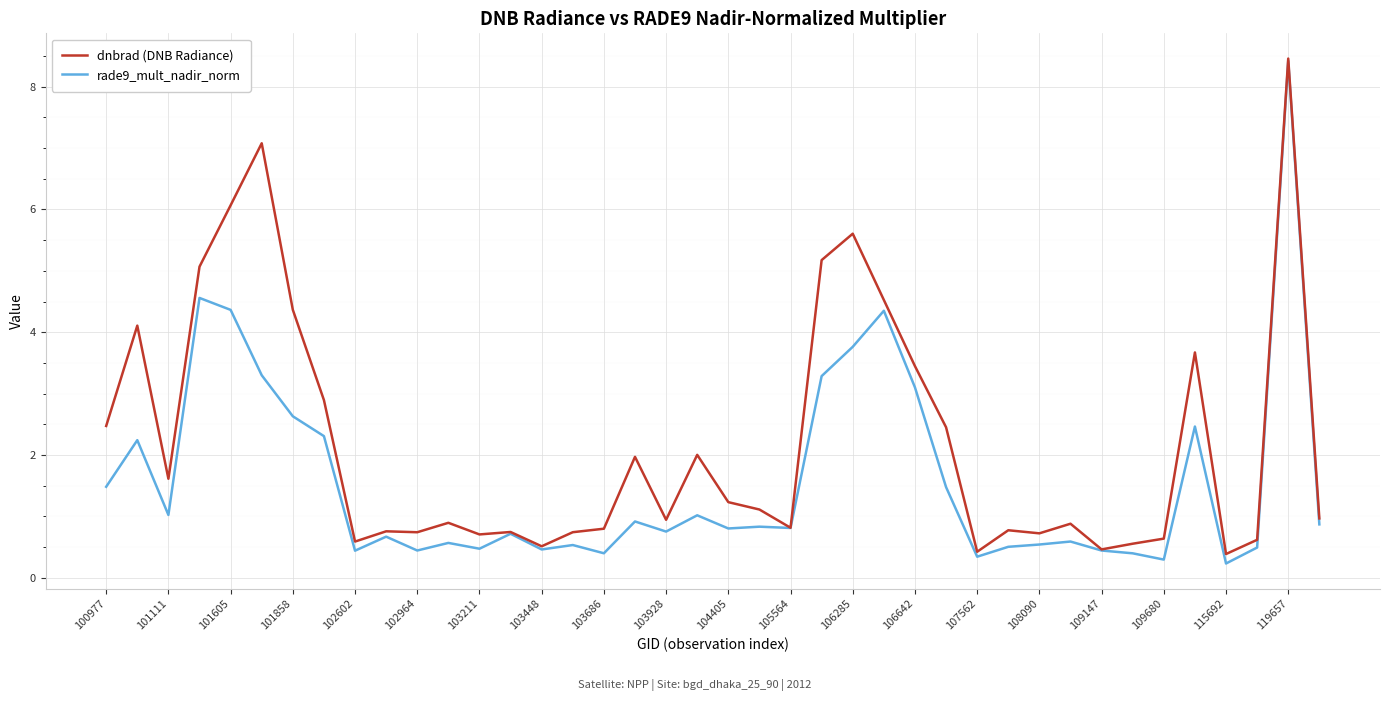

How many lines are shown in the chart?

2